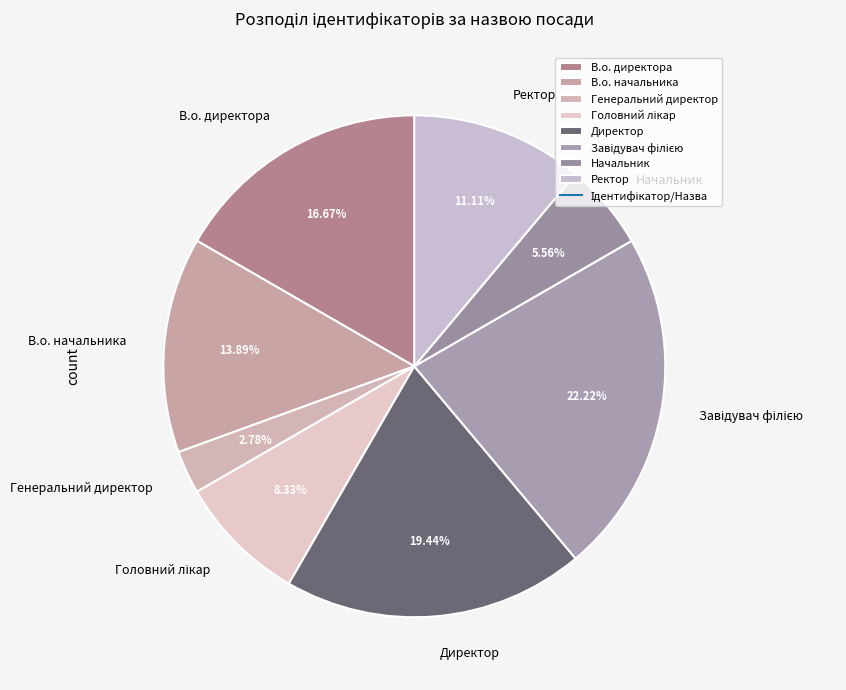

What portion of the pie excludes Ректор?

88.9%